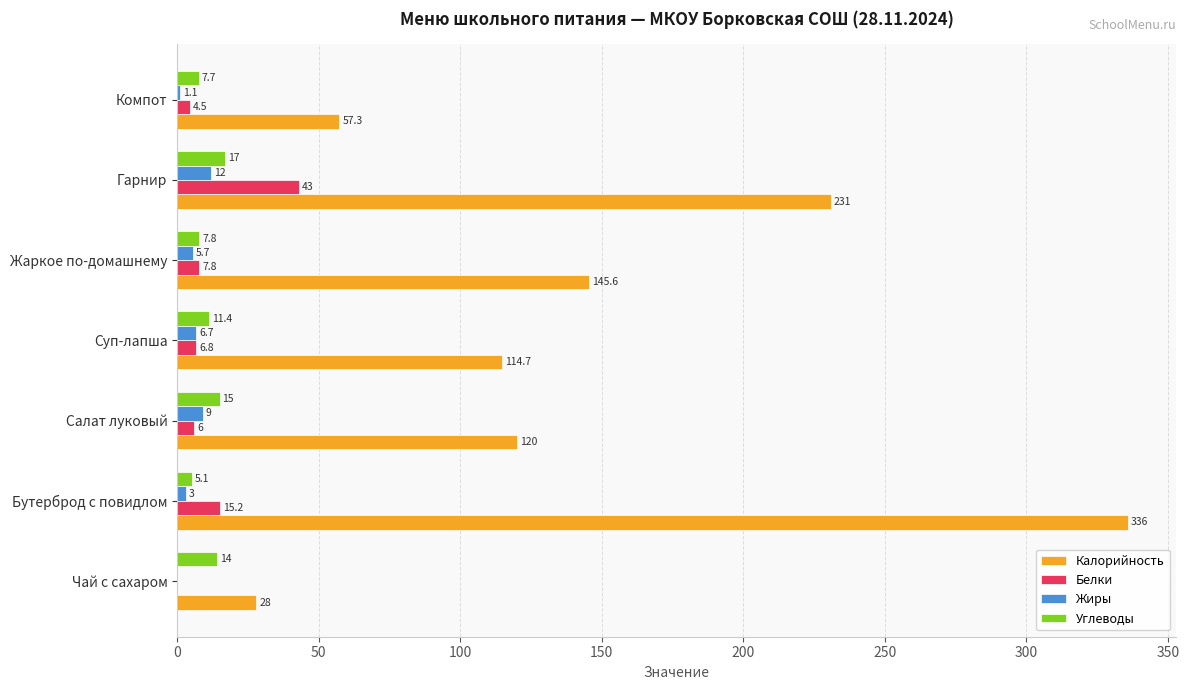

What are all the series names shown in the legend?

Калорийность, Белки, Жиры, Углеводы